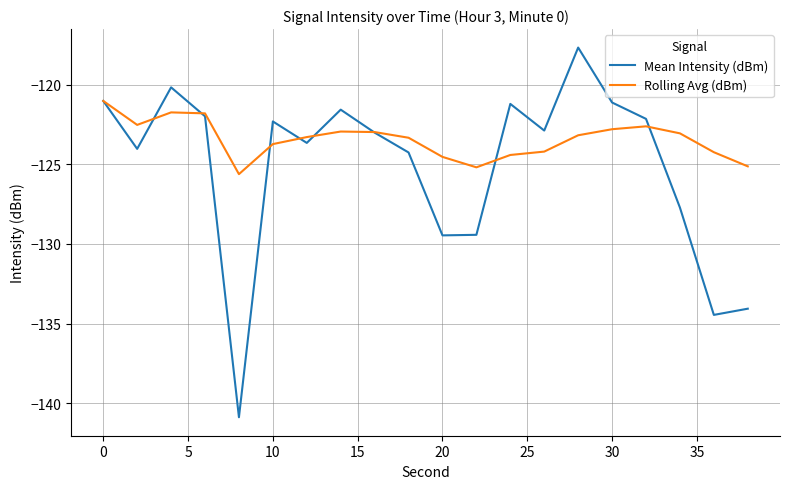

True or false: Rolling Avg (dBm) and Mean Intensity (dBm) intersect in this chart.

True